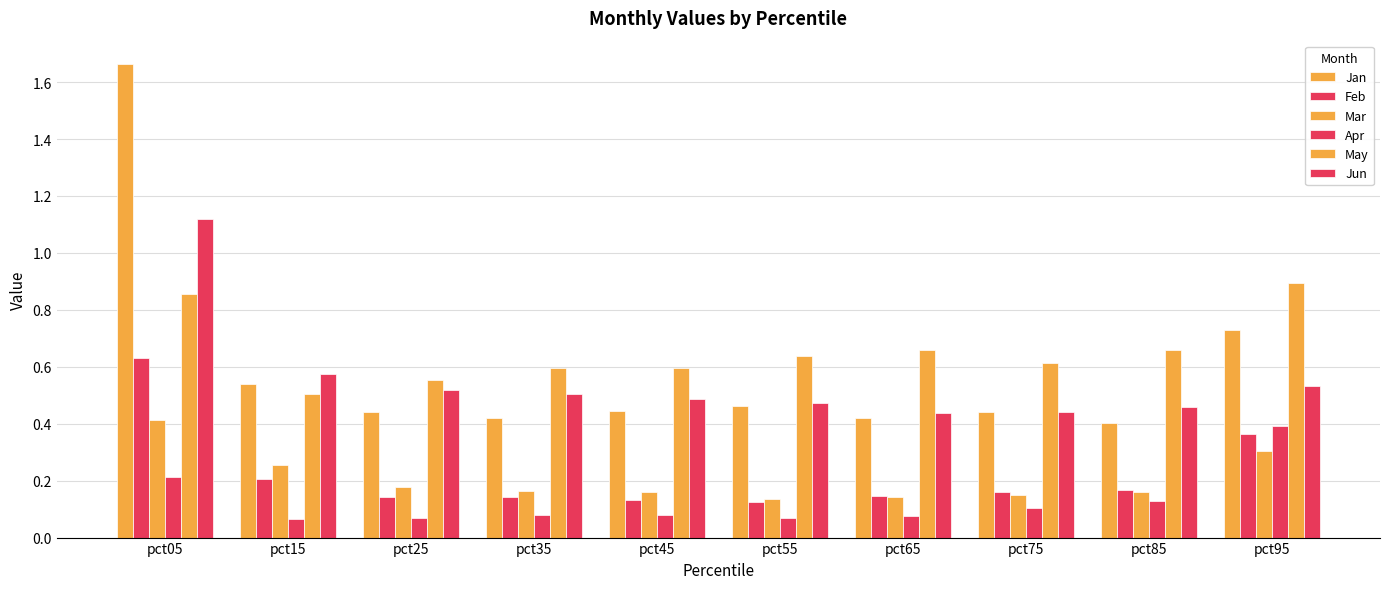

What is the total value across all series at pct85?

2.0